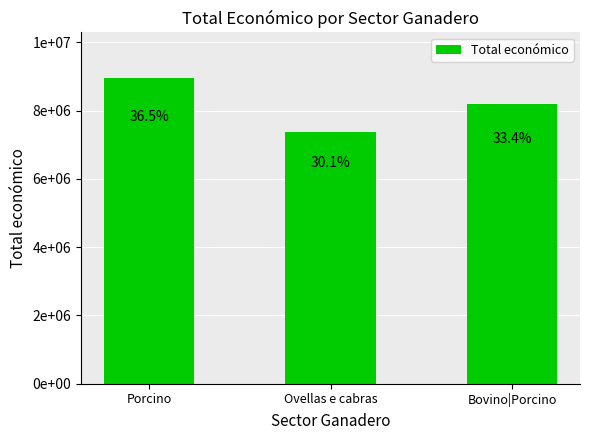

What is the label of the 2nd bar from the left?

Ovellas e cabras